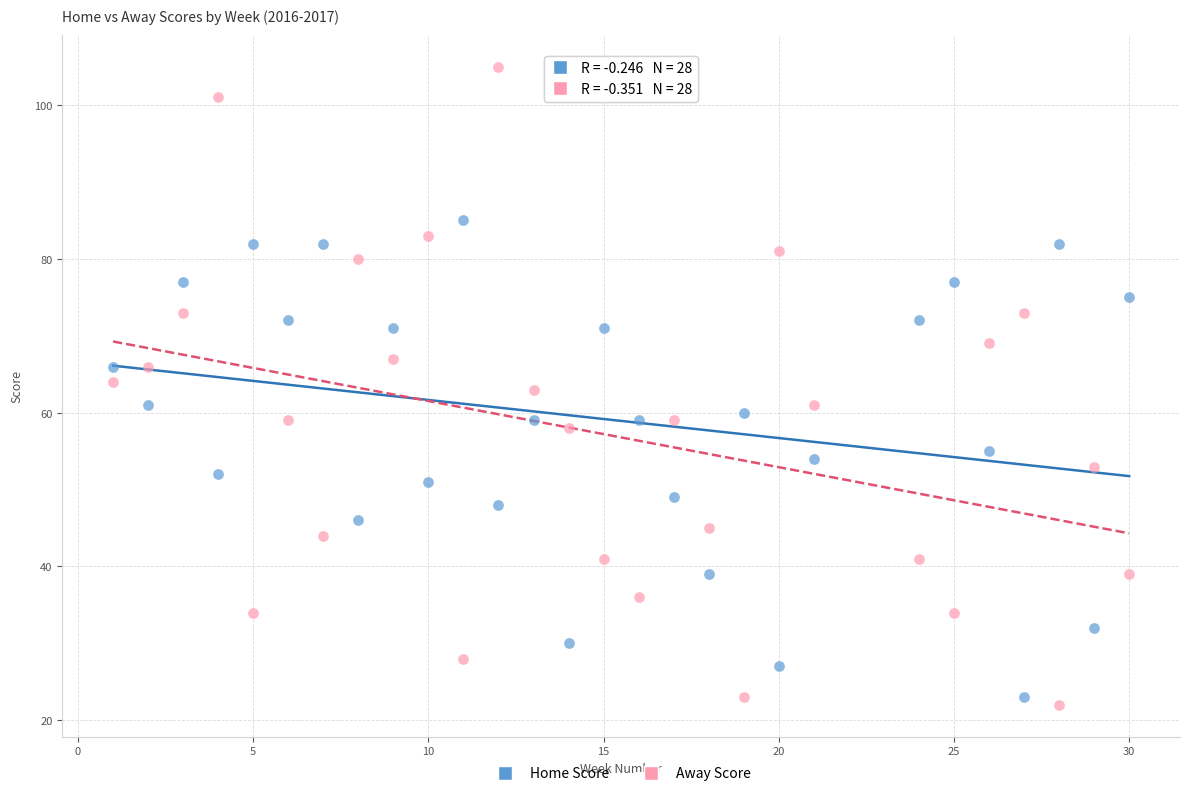

Across all data points, what is the range of Y values (max minus min)?

83